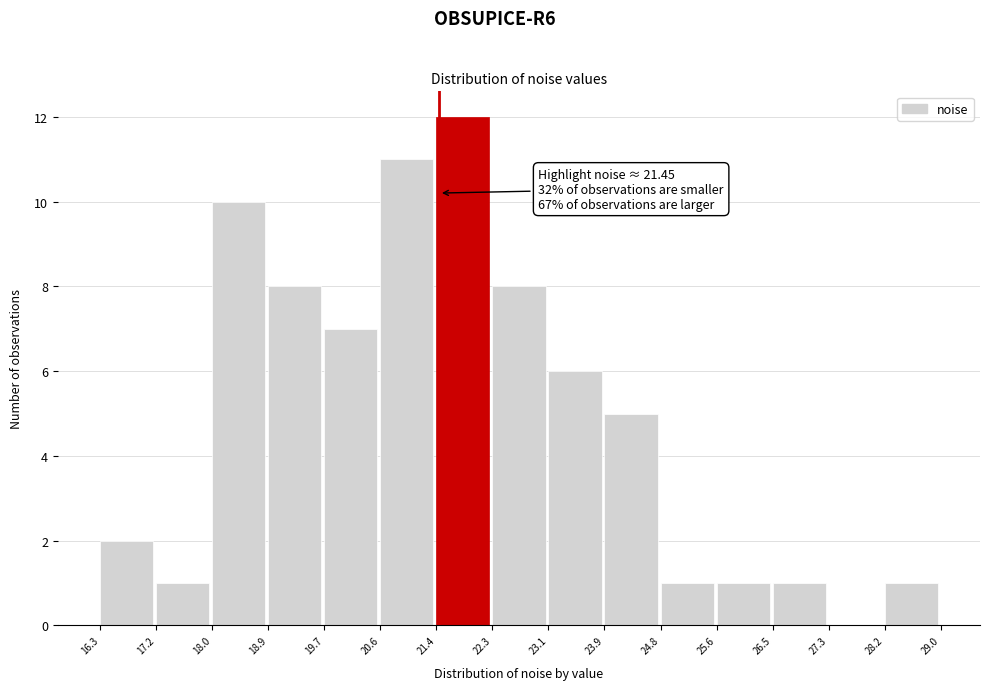

Which range on the x-axis has the tallest bar?

21.4 to 22.3